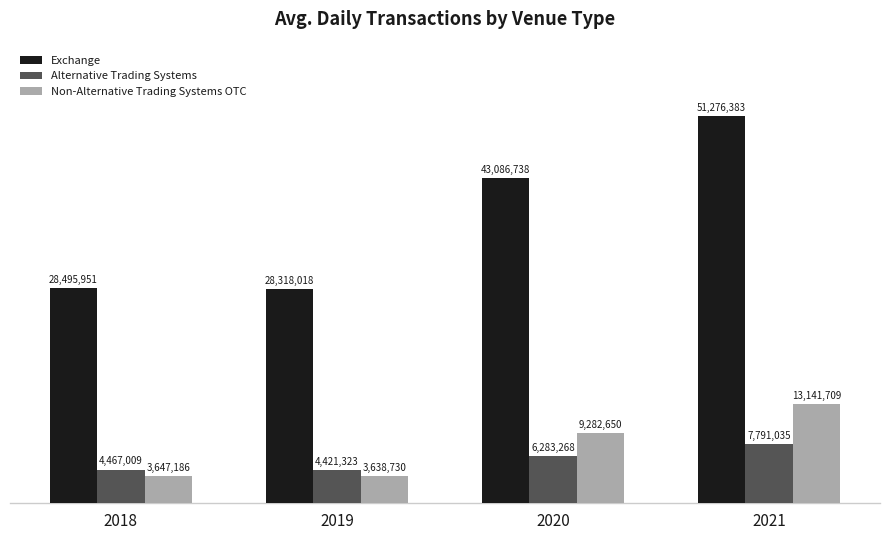

What is the difference between the maximum and minimum values in the Exchange series?

22958365